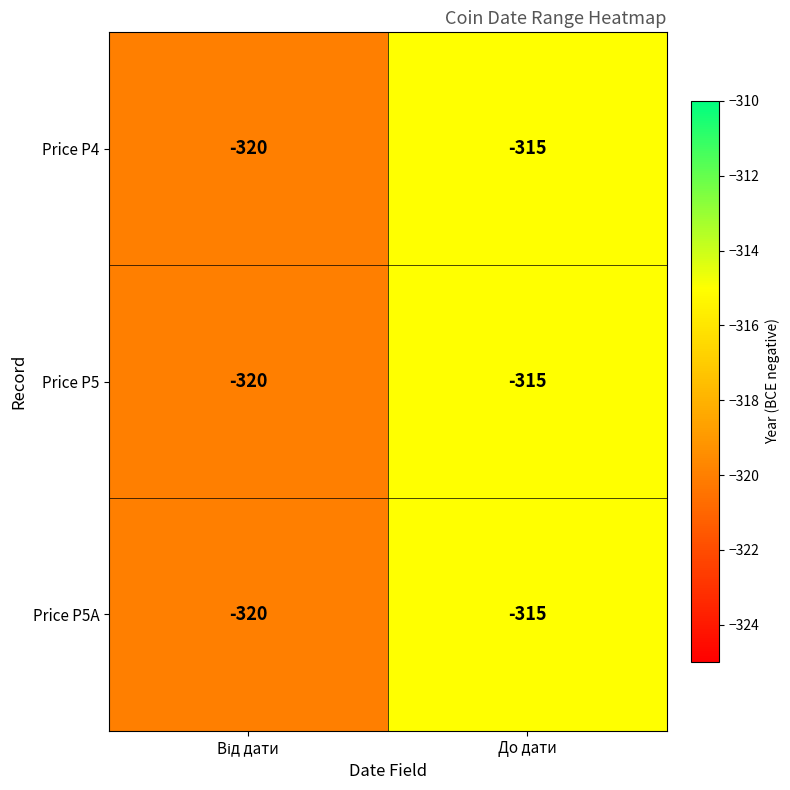

Which category has the highest value in the Price P4 series?

До дати